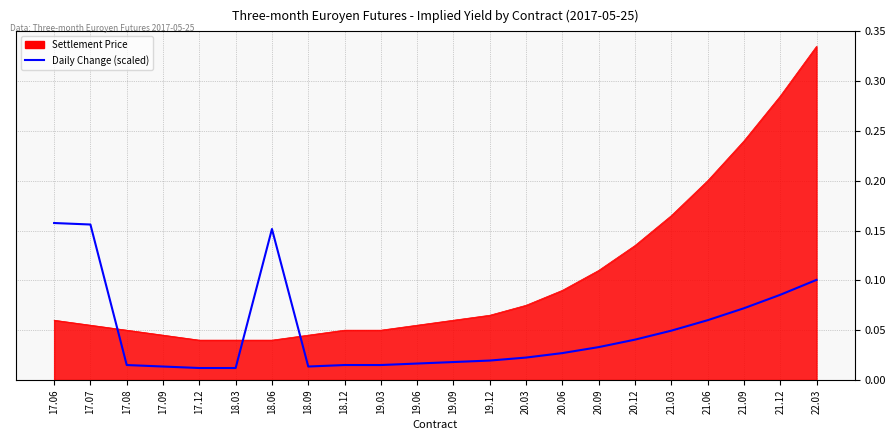

Which label corresponds to the largest value in the chart?

22.03